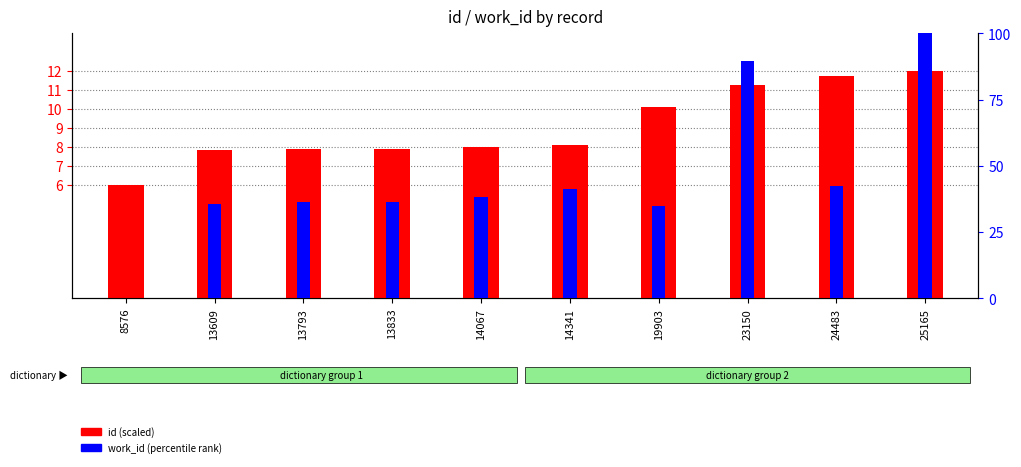

Is it true that work_id (percentile) equals 89.6 at 23150?

True